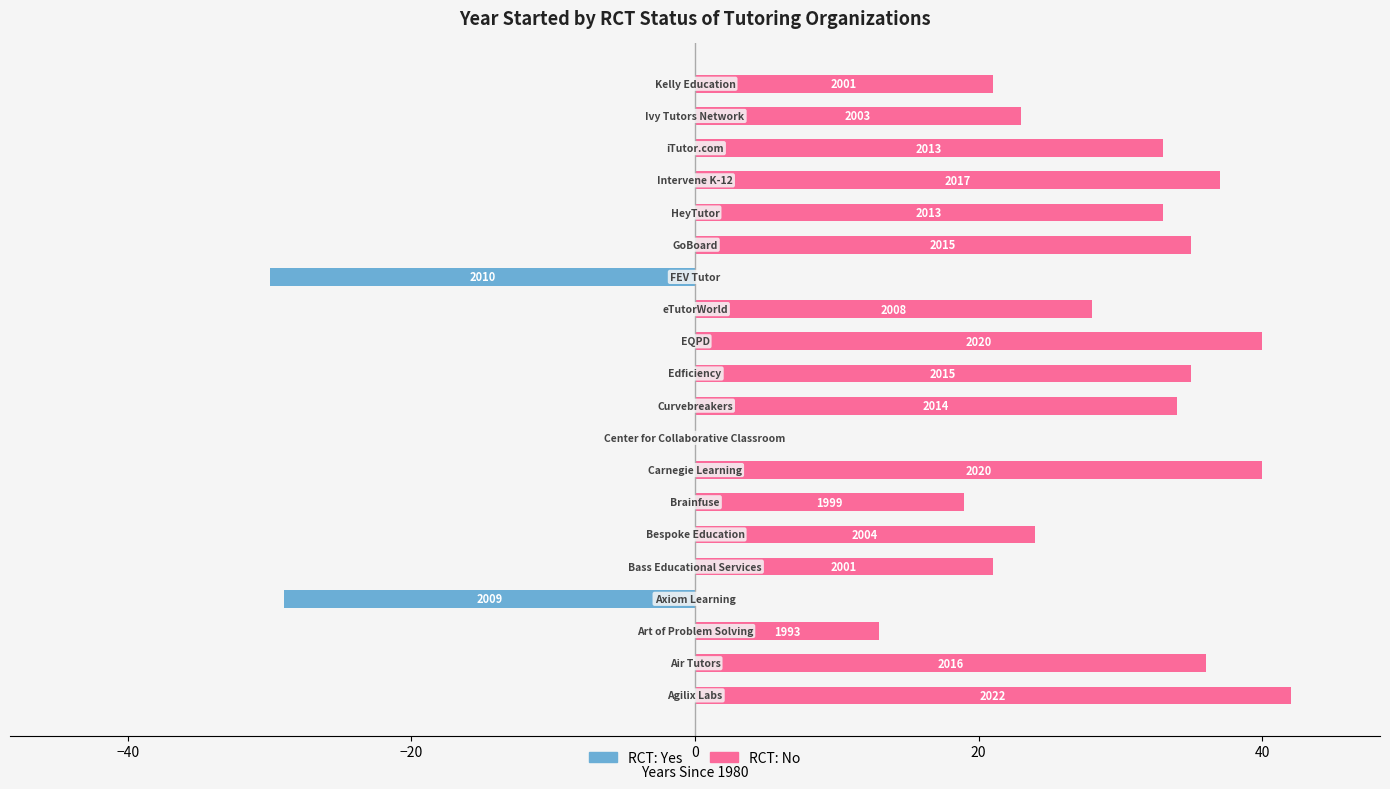

What is the difference between the maximum and minimum values in the RCT: Yes series?

30